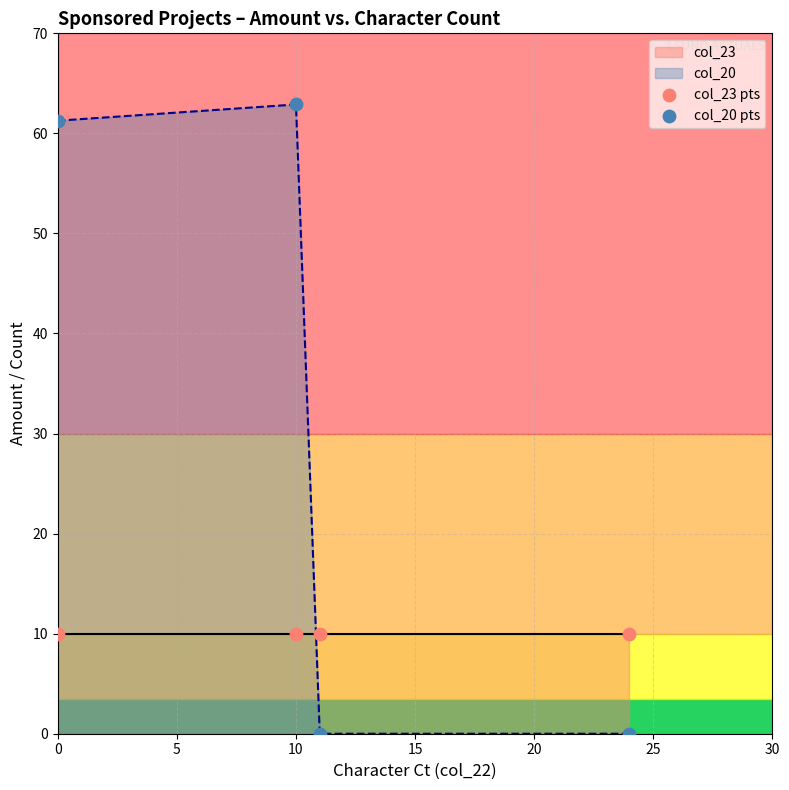

Is the value of col_23 pts at 0 greater than the value of col_20 pts at 0?

No